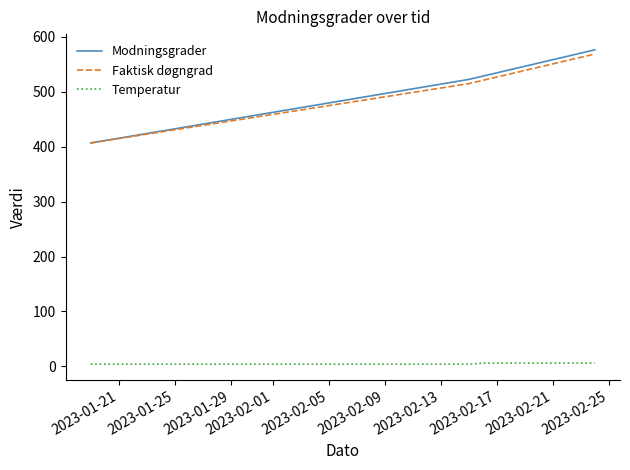

Which series has the widest spread of values?

Modningsgrader